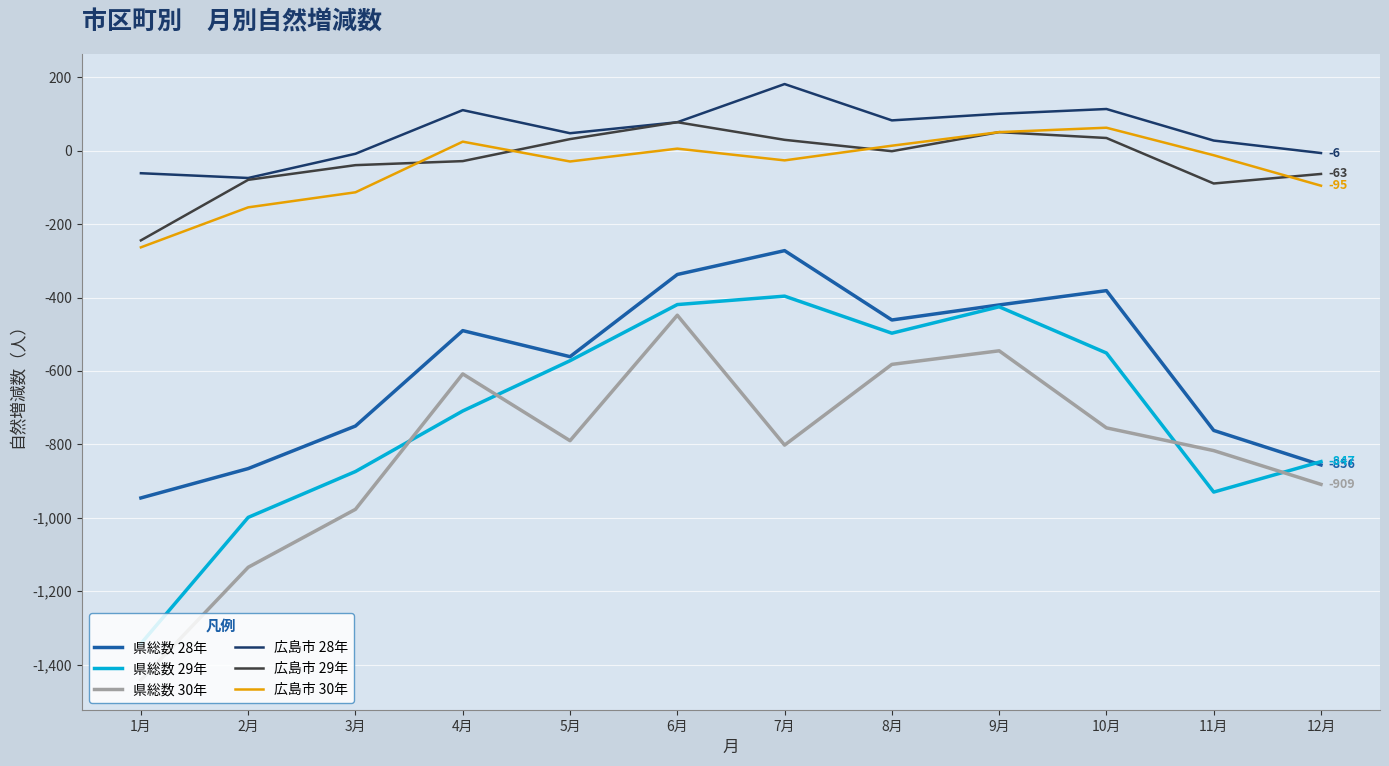

The value of 広島市 28年 at 2月 is -74. True or false?

True